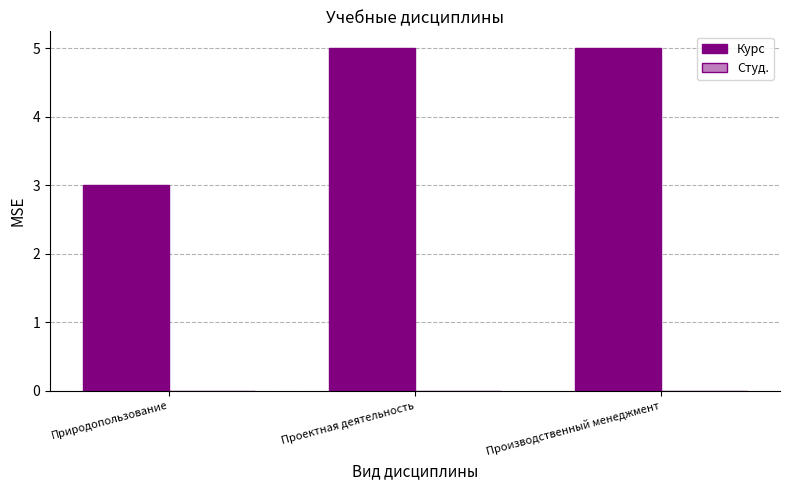

What is the smallest value displayed?

3